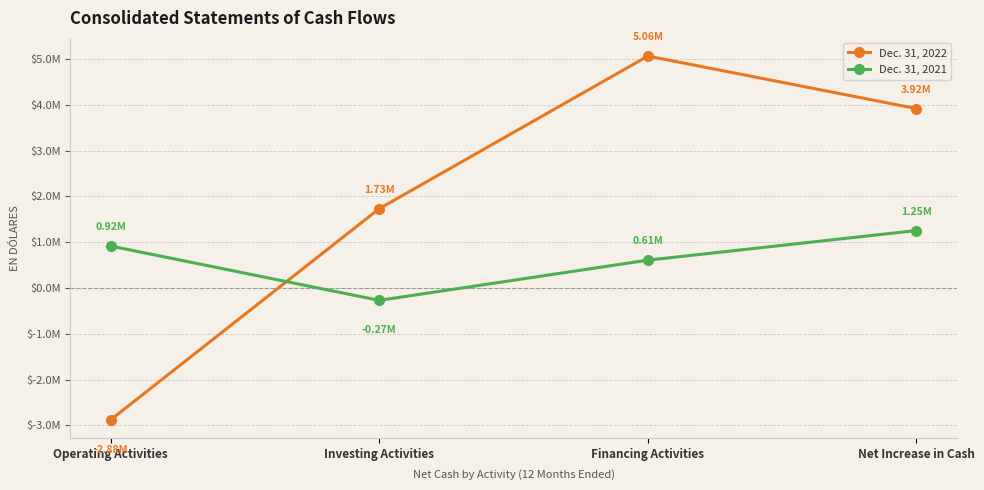

Which category has the lowest value in the Dec. 31, 2022 series?

Operating Activities